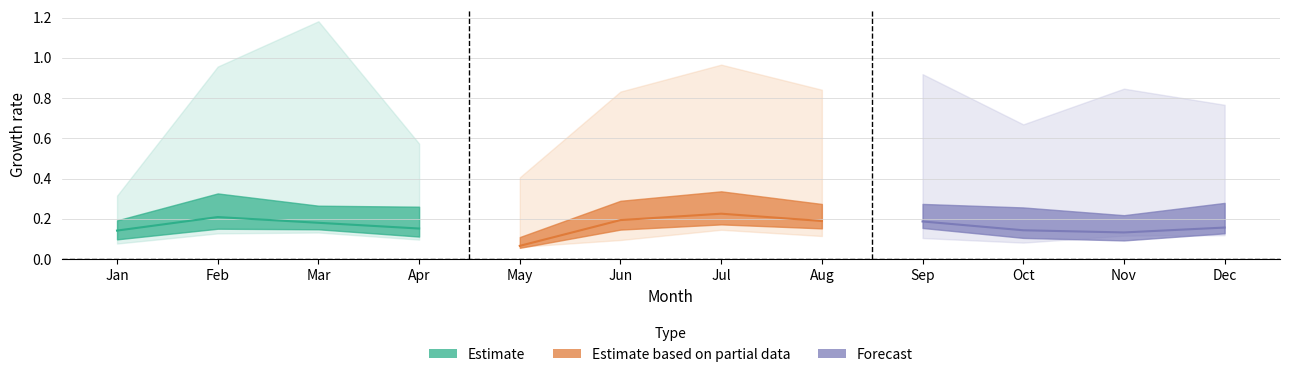

Does the chart display data point markers on the line(s)?

No